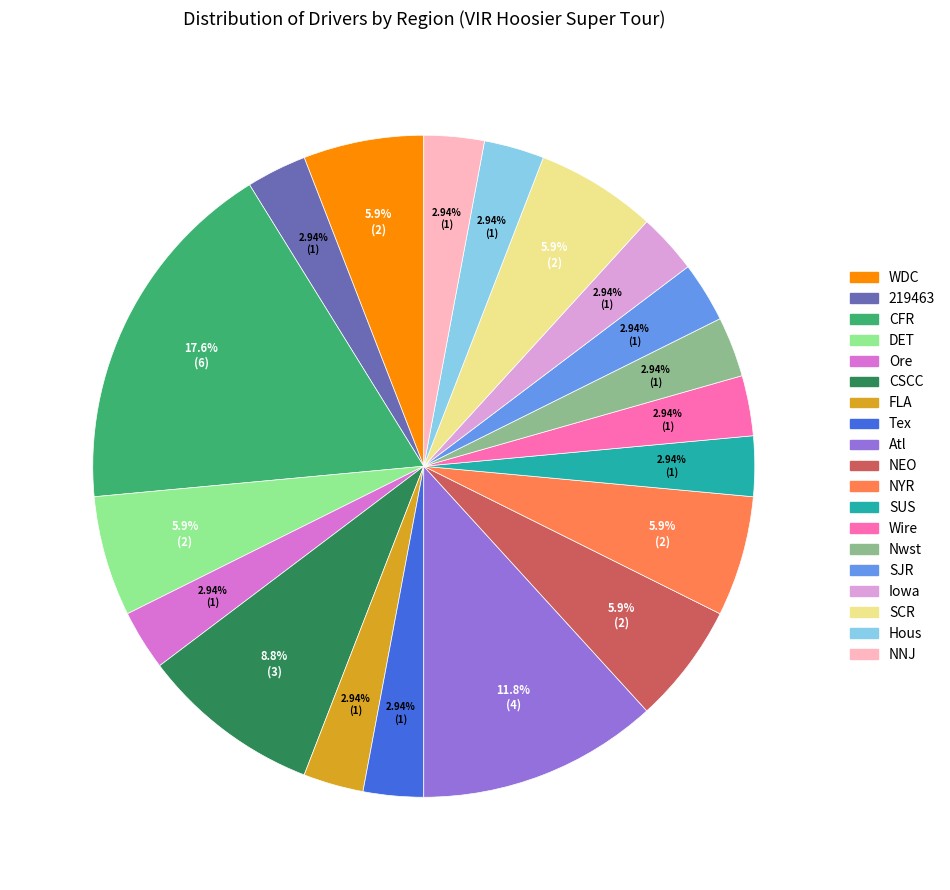

What percentage do DET and NEO together represent?

11.8%